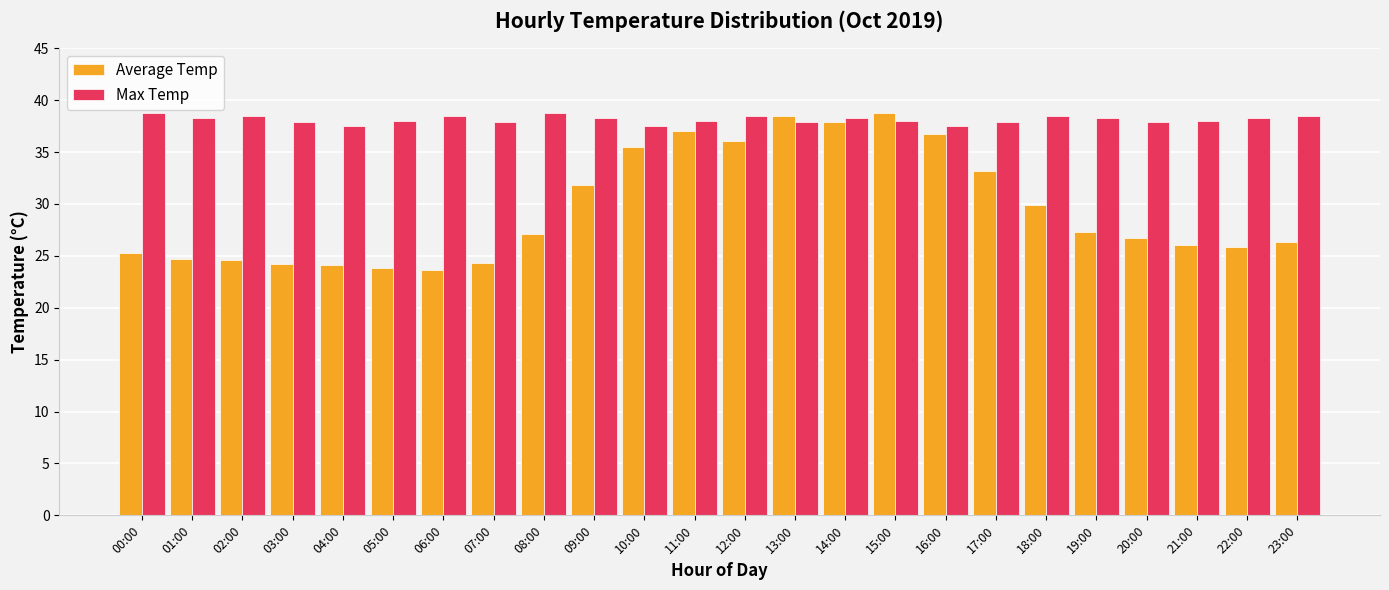

The Max Temp series shows 37.9 at 13:00. True or false?

True